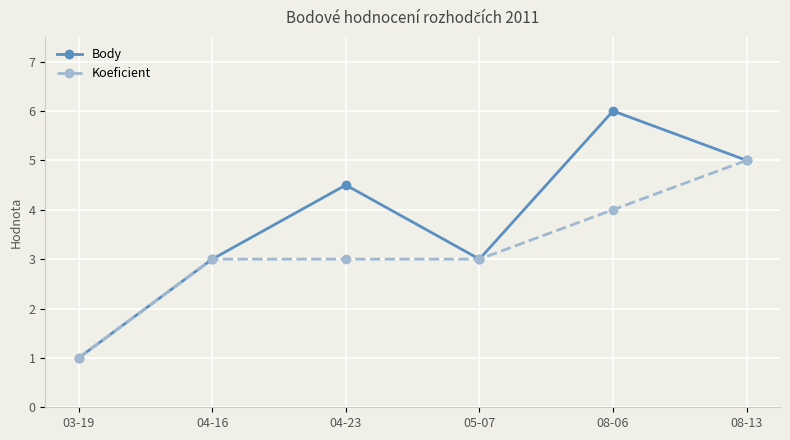

What is the total value across all series at 04-23?

7.5